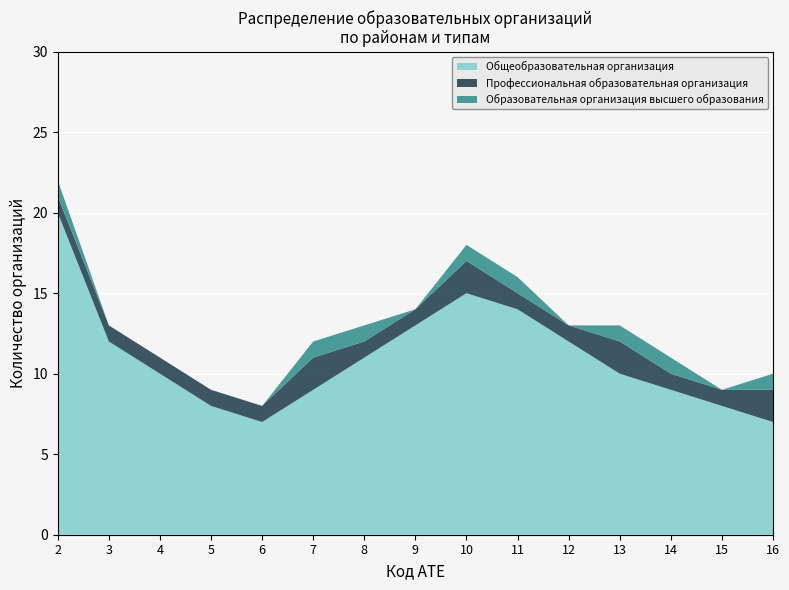

The value of Общеобразовательная организация at 14 is 4. True or false?

False